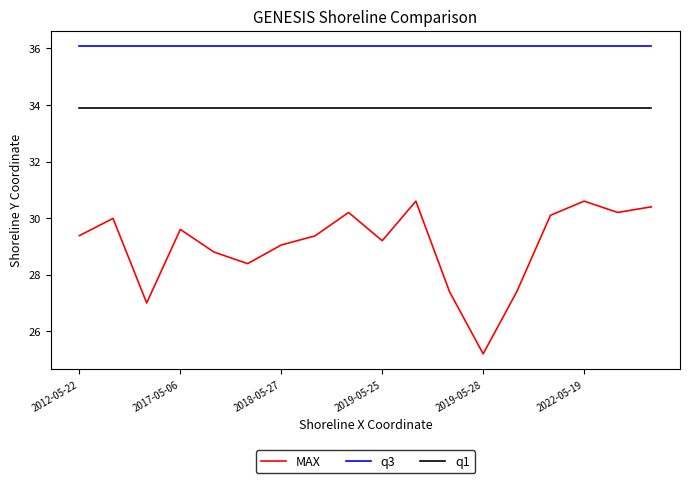

What is the difference between the maximum and minimum values in the MAX series?

5.4